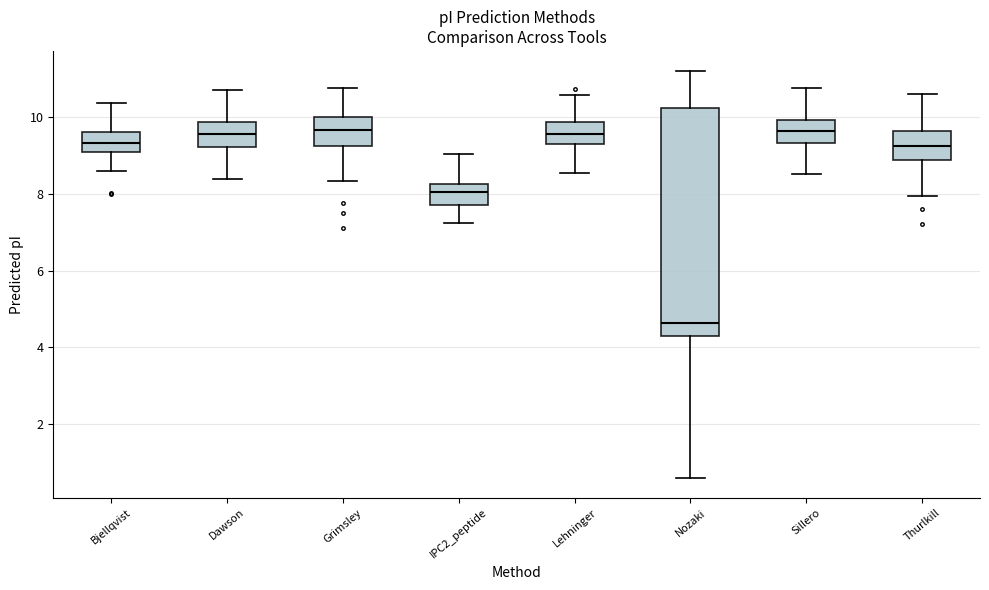

Reading left to right, transcribe this box plot: for each box, give where its median line is, the range the box spans, and where its two whiskers end, as read against the y-axis. The values are not printed on the chart, so give them approximately, as read against the axis.

Bjellqvist: median 9.4, box 9.0 to 9.6, whiskers 8.6 to 10.4
Dawson: median 9.6, box 9.2 to 9.8, whiskers 8.4 to 10.8
Grimsley: median 9.6, box 9.2 to 10.0, whiskers 8.4 to 10.8
IPC2_peptide: median 8.0, box 7.8 to 8.2, whiskers 7.2 to 9.0
Lehninger: median 9.6, box 9.4 to 9.8, whiskers 8.6 to 10.6
Nozaki: median 4.6, box 4.2 to 10.2, whiskers 0.6 to 11.2
Sillero: median 9.6, box 9.4 to 10.0, whiskers 8.6 to 10.8
Thurlkill: median 9.2, box 8.8 to 9.6, whiskers 8.0 to 10.6